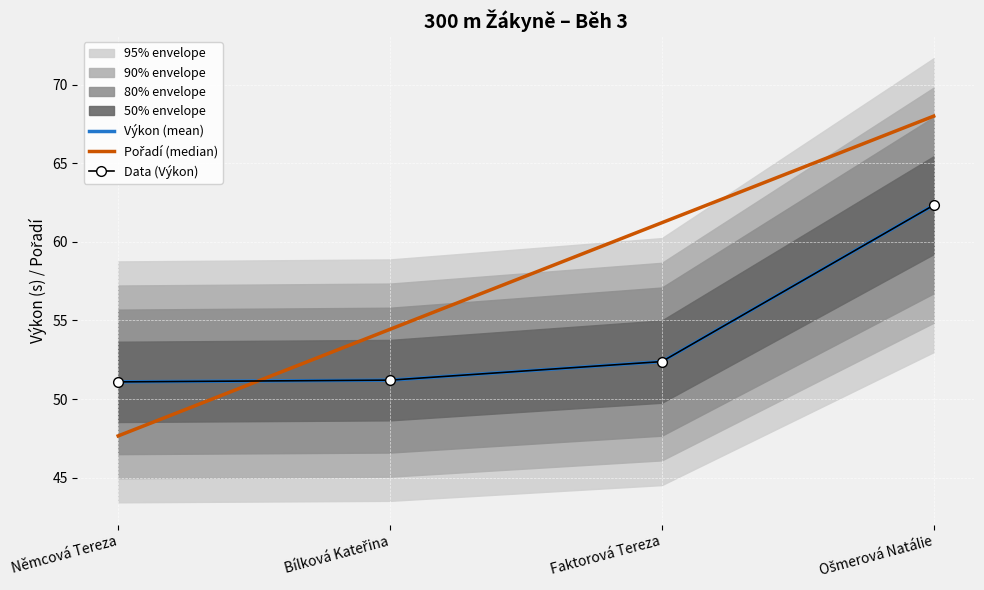

At how many categories does at least one series exceed 63?

1